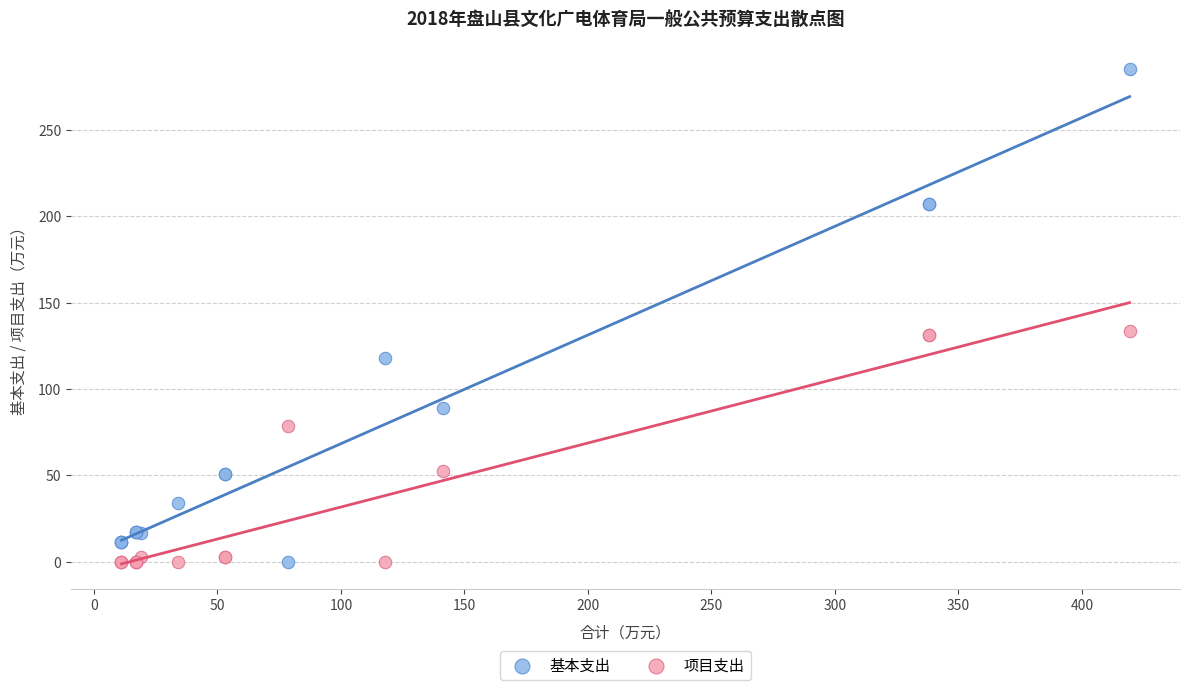

Which series has the largest Y range (max minus min)?

基本支出